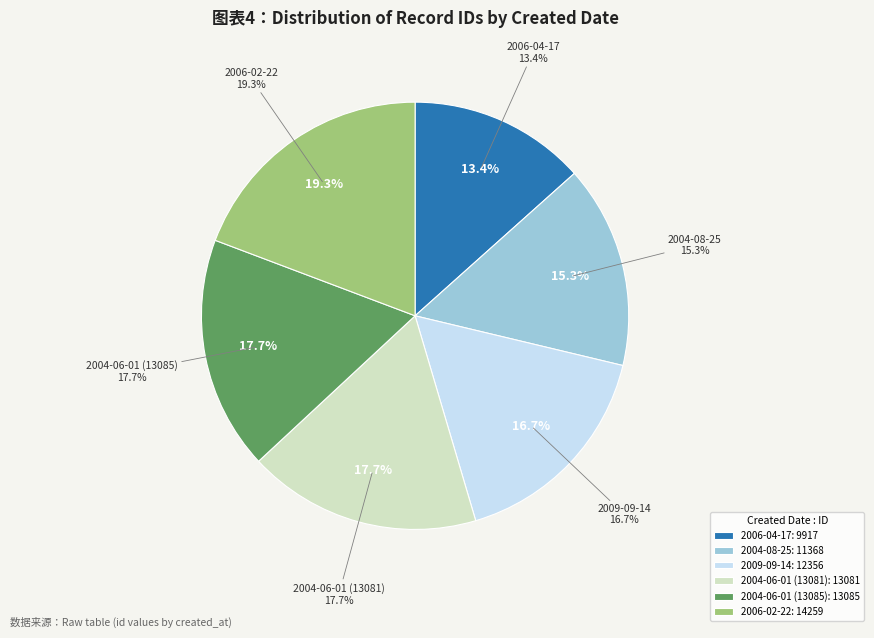

Does 2006-02-22 represent more than half of the total?

No